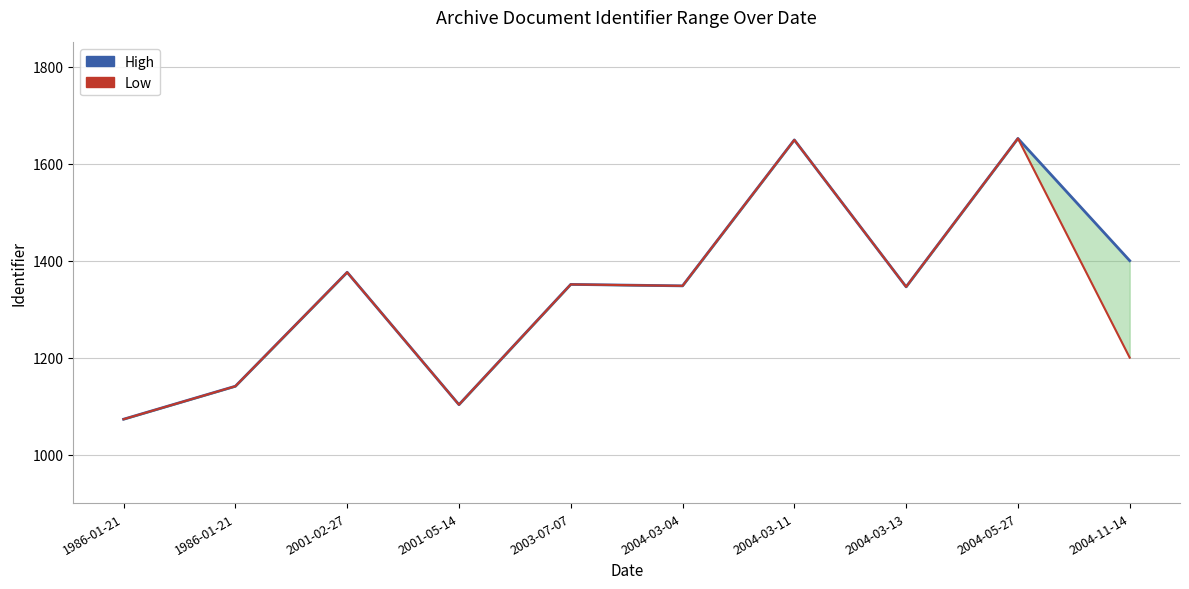

What is the label of the 6th point from the left?

2004-03-04